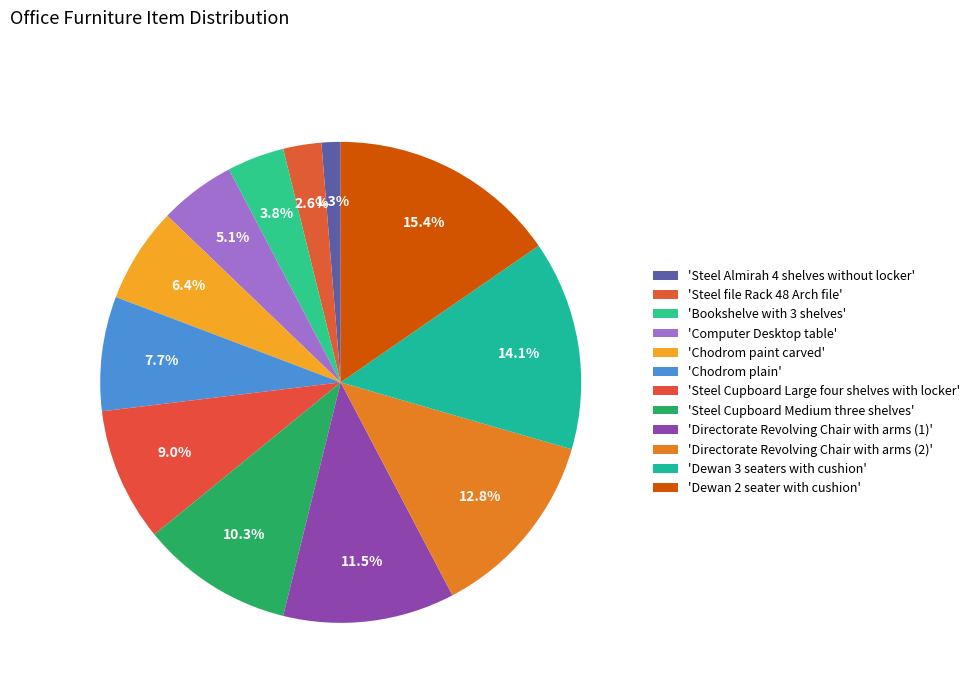

Rank the categories by value from lowest to highest.

Steel Almirah 4 shelves without locker, Steel file Rack 48 Arch file, Bookshelve with 3 shelves, Computer Desktop table, Chodrom paint carved, Chodrom plain, Steel Cupboard Large four shelves with locker, Steel Cupboard Medium three shelves, Directorate Revolving Chair with arms (1), Directorate Revolving Chair with arms (2), Dewan 3 seaters with cushion, Dewan 2 seater with cushion